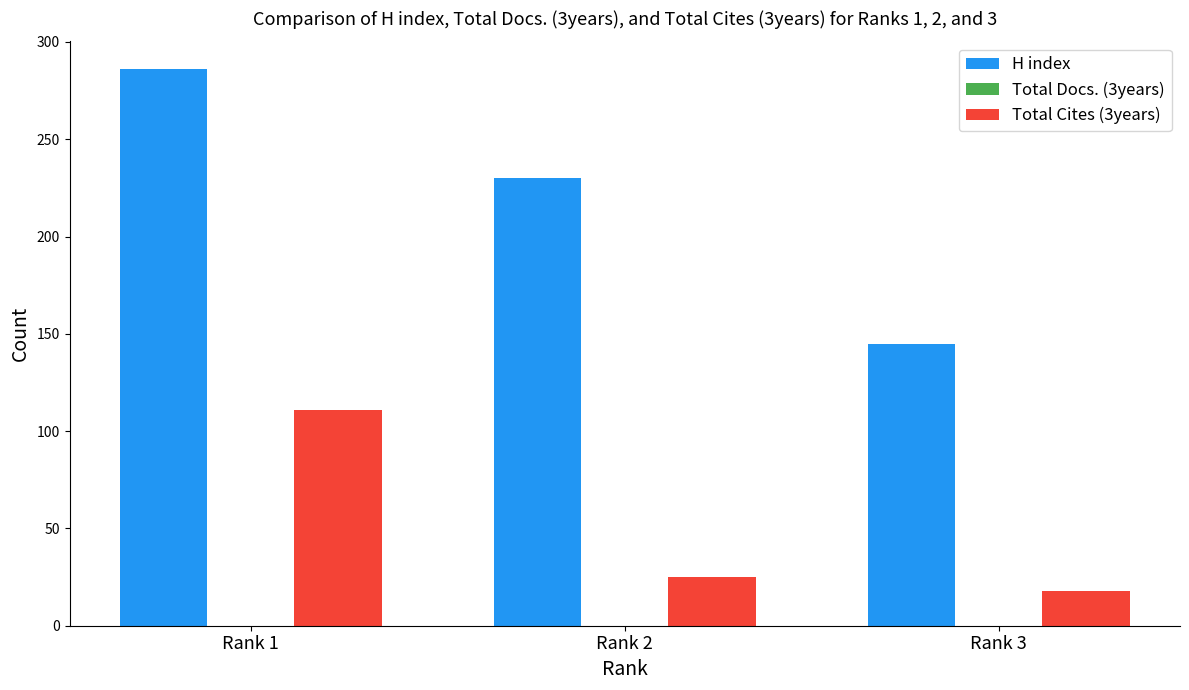

Which series has the largest range (max minus min)?

H index